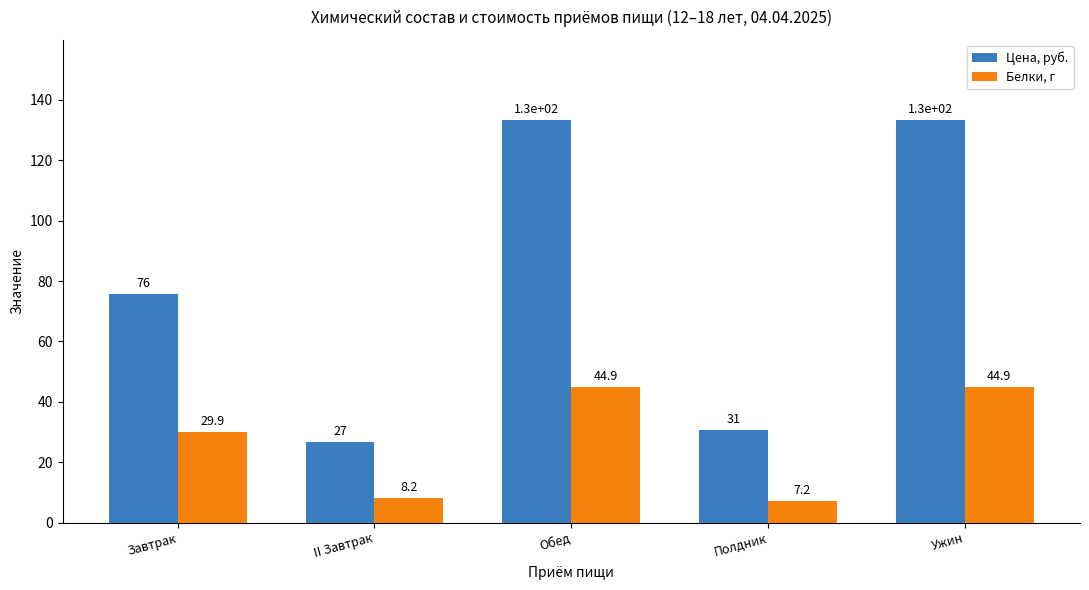

How many values in the Белки, г series are below 29?

2